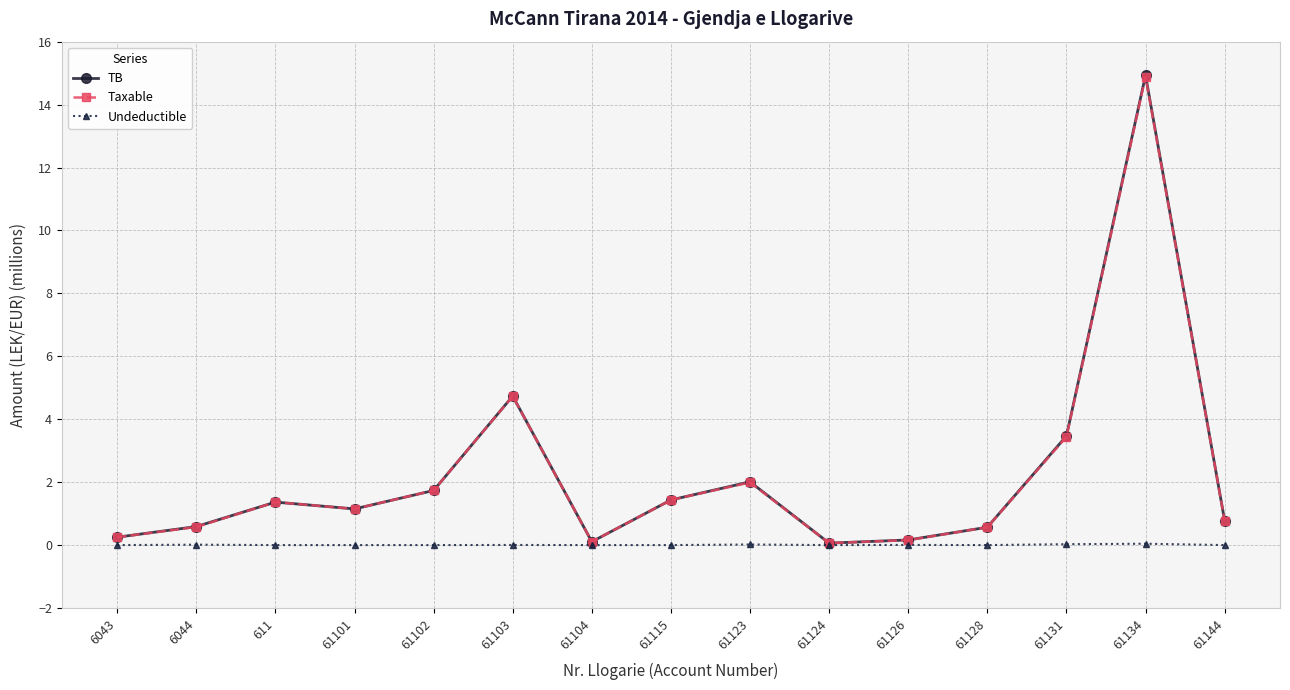

Which series has the widest spread of values?

TB